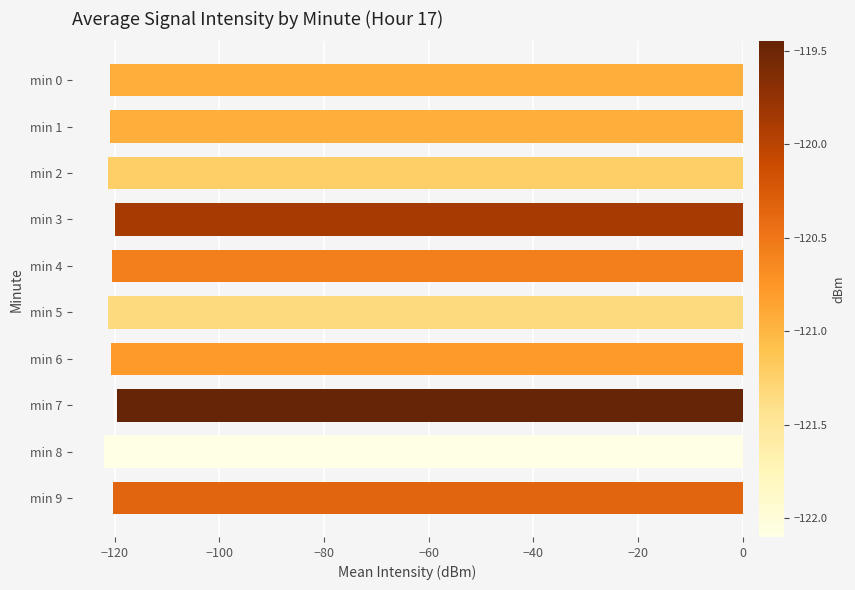

The value at min 9 is -215.3. True or false?

False